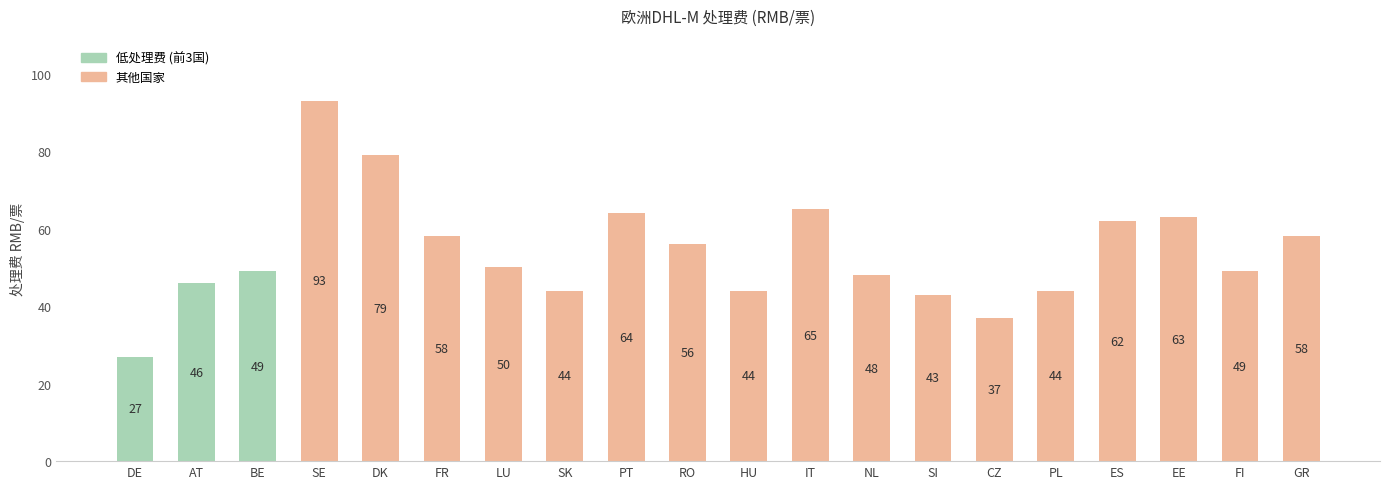

What is the ratio of the value at DE to the value at SK?

0.6